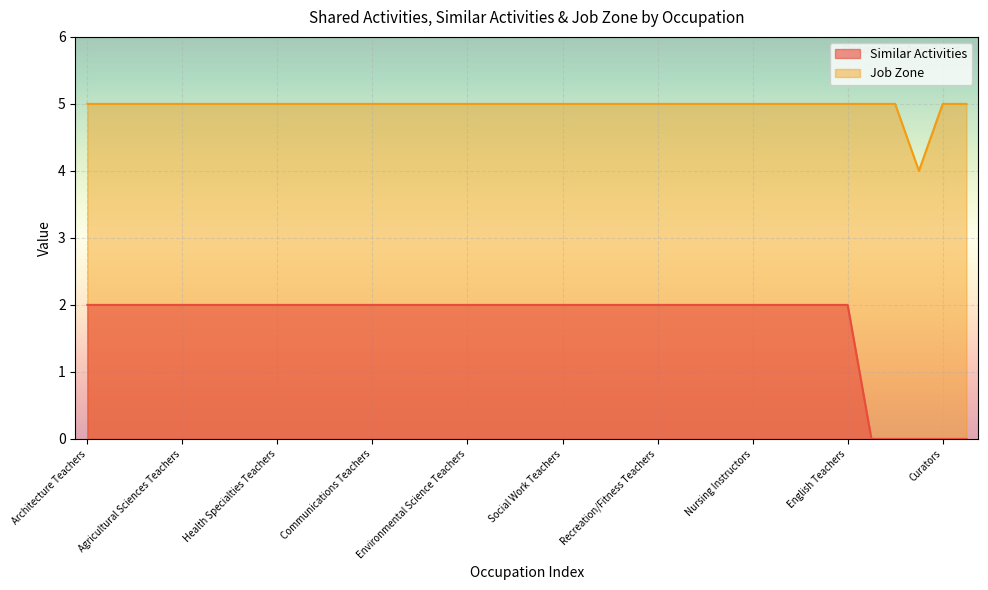

Reading left to right, extract all data points from this chart.

Similar Activities: Architecture Teachers=2	Economics Teachers=2	Philosophy Teachers=2	Political Science Teachers=2	Agricultural Sciences Teachers=2	Area/Ethnic Studies Teachers=2	Criminal Justice Teachers=2	Education Teachers=2	Health Specialties Teachers=2	Law Teachers=2	Physics Teachers=2	Business Teachers=2	Communications Teachers=2	Family/Consumer Sciences Teachers=2	Geography Teachers=2	Computer Science Teachers=2	Environmental Science Teachers=2	Foreign Language Teachers=2	Forestry Teachers=2	History Teachers=2	Social Work Teachers=2	Sociology Teachers=2	Anthropology Teachers=2	Atmospheric Sciences Teachers=2	Recreation/Fitness Teachers=2	Art/Drama/Music Teachers=2	Library Science Teachers=2	Mathematical Science Teachers=2	Nursing Instructors=2	Biological Science Teachers=2	Psychology Teachers=2	Chemistry Teachers=2	English Teachers=2	Archivists=0	Farm/Home Management Educators=0	Museum Technicians=0	Curators=0	Instructional Coordinators=0
Job Zone: Architecture Teachers=5	Economics Teachers=5	Philosophy Teachers=5	Political Science Teachers=5	Agricultural Sciences Teachers=5	Area/Ethnic Studies Teachers=5	Criminal Justice Teachers=5	Education Teachers=5	Health Specialties Teachers=5	Law Teachers=5	Physics Teachers=5	Business Teachers=5	Communications Teachers=5	Family/Consumer Sciences Teachers=5	Geography Teachers=5	Computer Science Teachers=5	Environmental Science Teachers=5	Foreign Language Teachers=5	Forestry Teachers=5	History Teachers=5	Social Work Teachers=5	Sociology Teachers=5	Anthropology Teachers=5	Atmospheric Sciences Teachers=5	Recreation/Fitness Teachers=5	Art/Drama/Music Teachers=5	Library Science Teachers=5	Mathematical Science Teachers=5	Nursing Instructors=5	Biological Science Teachers=5	Psychology Teachers=5	Chemistry Teachers=5	English Teachers=5	Archivists=5	Farm/Home Management Educators=5	Museum Technicians=4	Curators=5	Instructional Coordinators=5